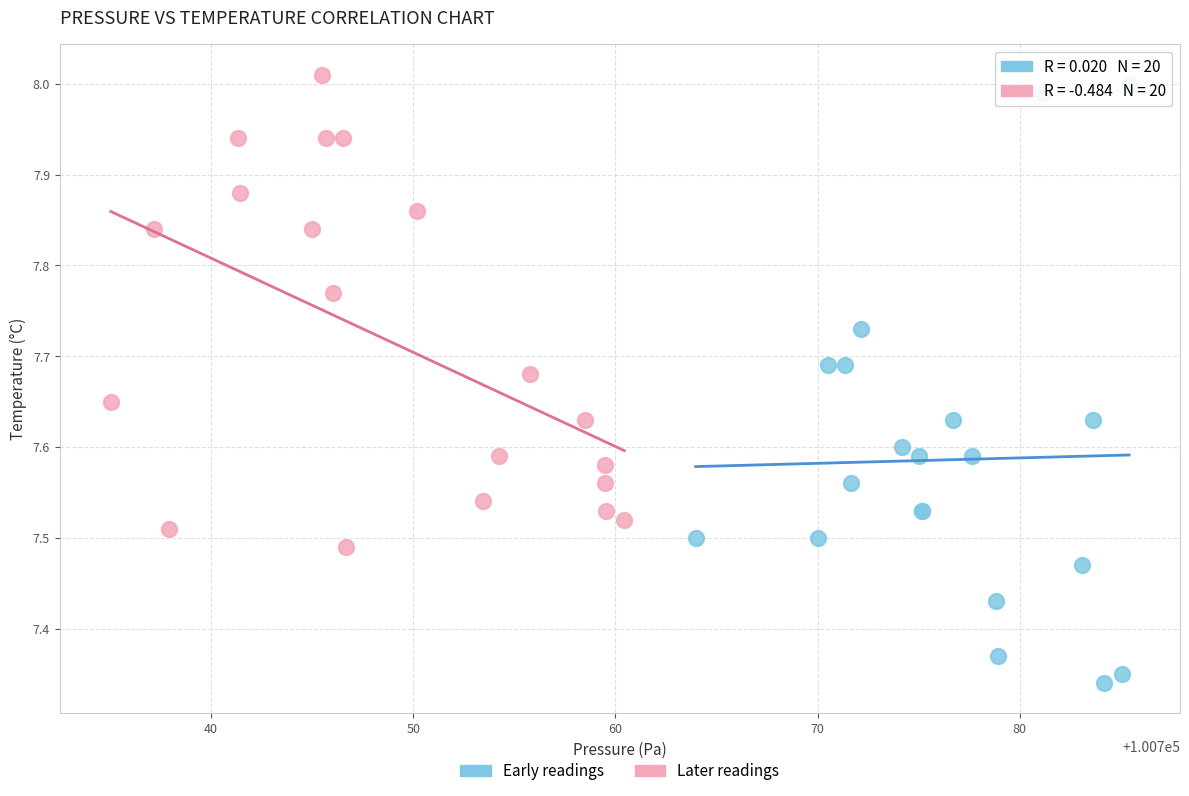

Which series has the widest spread of Y values?

Early readings